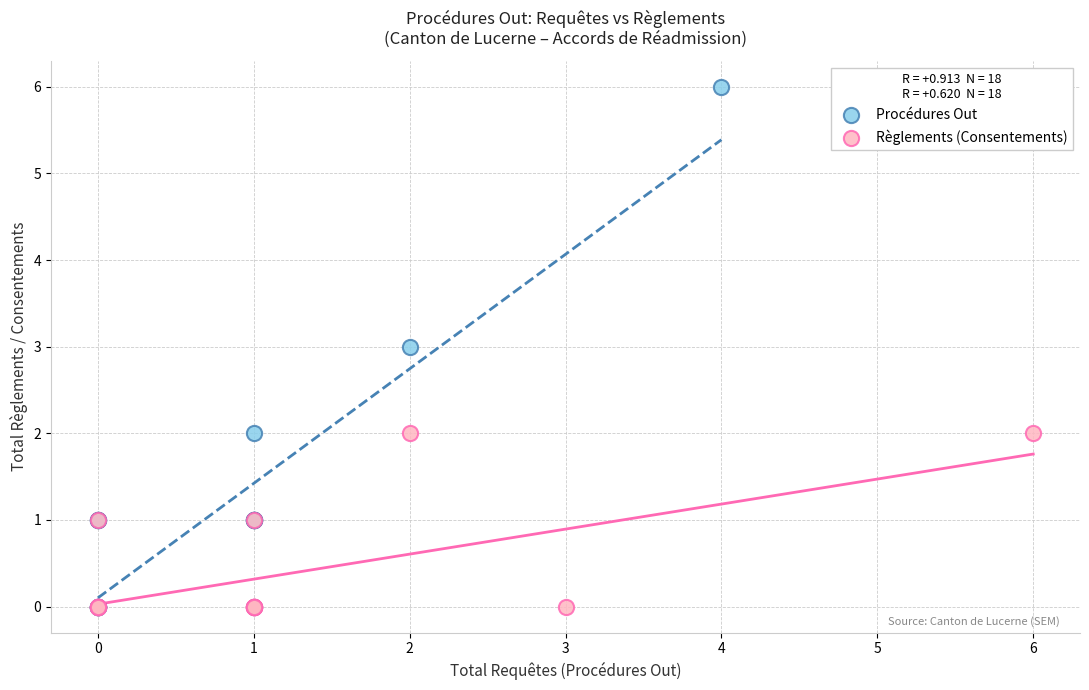

Which series has the largest Y range (max minus min)?

Procédures Out